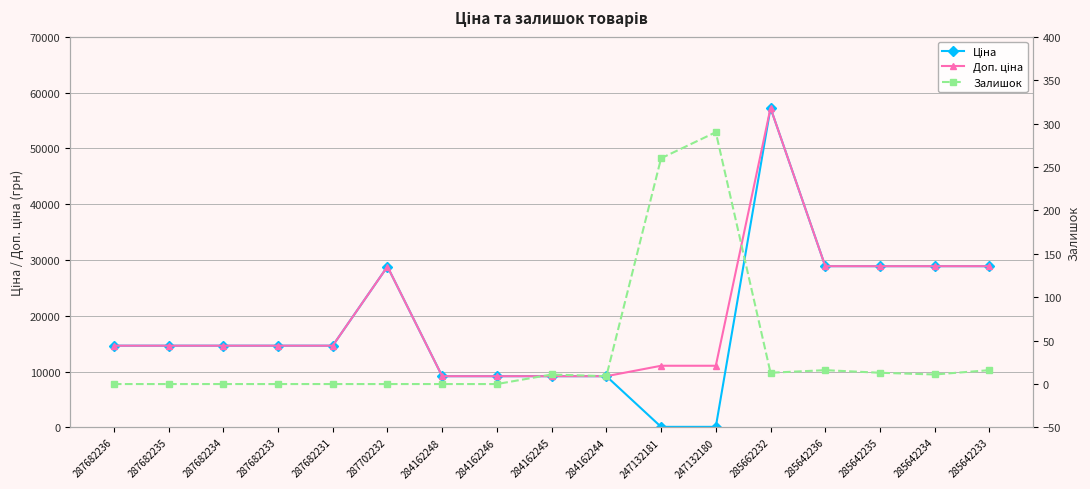

At which category is the sum across all series the highest?

285662232